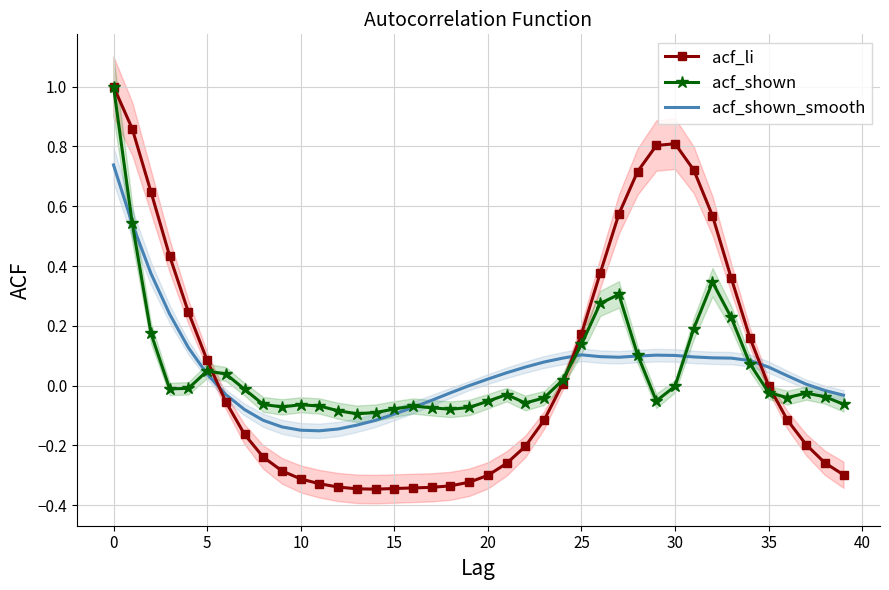

Which series has the largest range (max minus min)?

acf_li